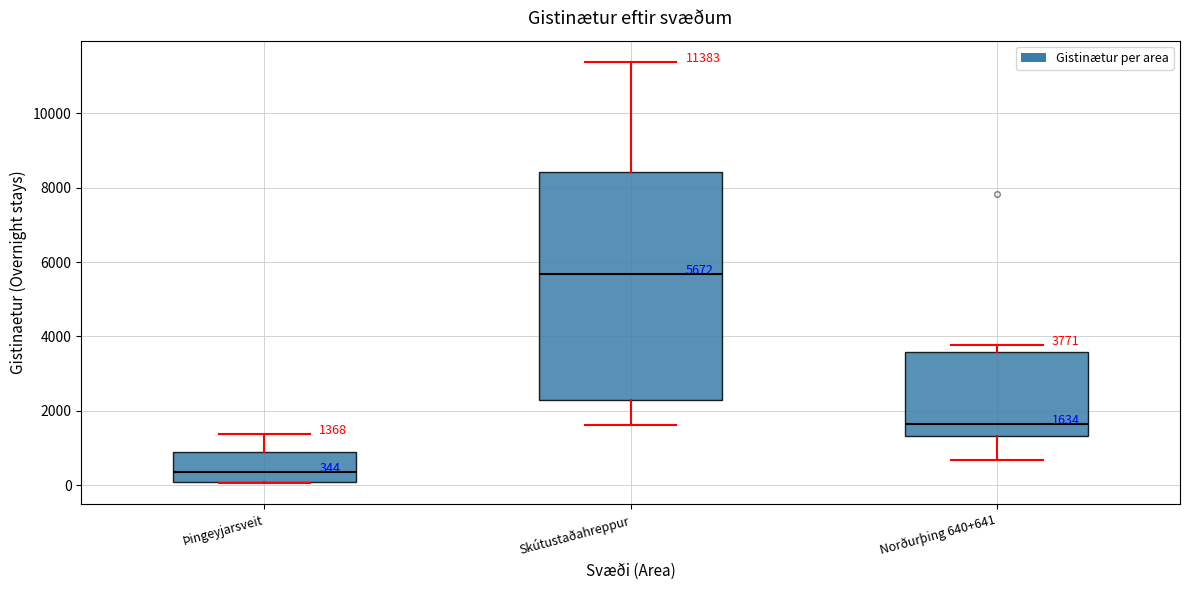

Which box's median line is the highest?

Skútustaðahreppur